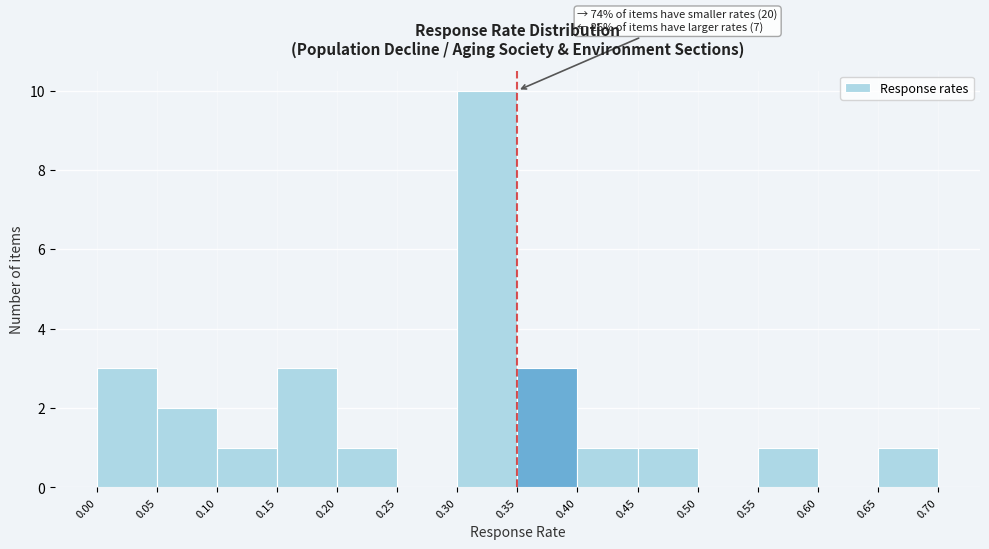

Which range on the x-axis has the tallest bar?

0.30 to 0.35